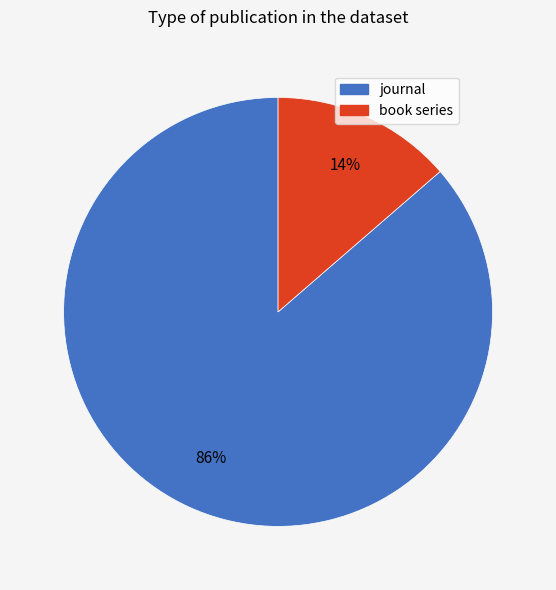

What is the majority slice?

journal